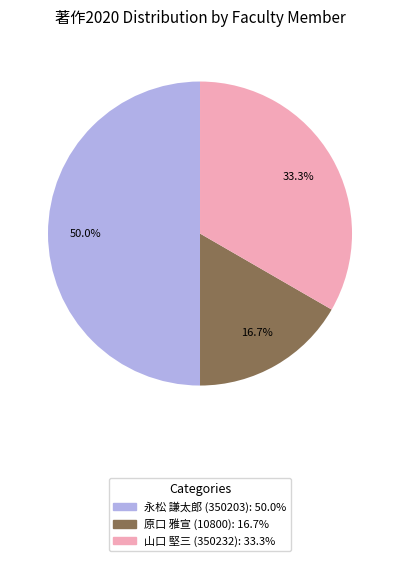

Count the number of slices in the pie.

3